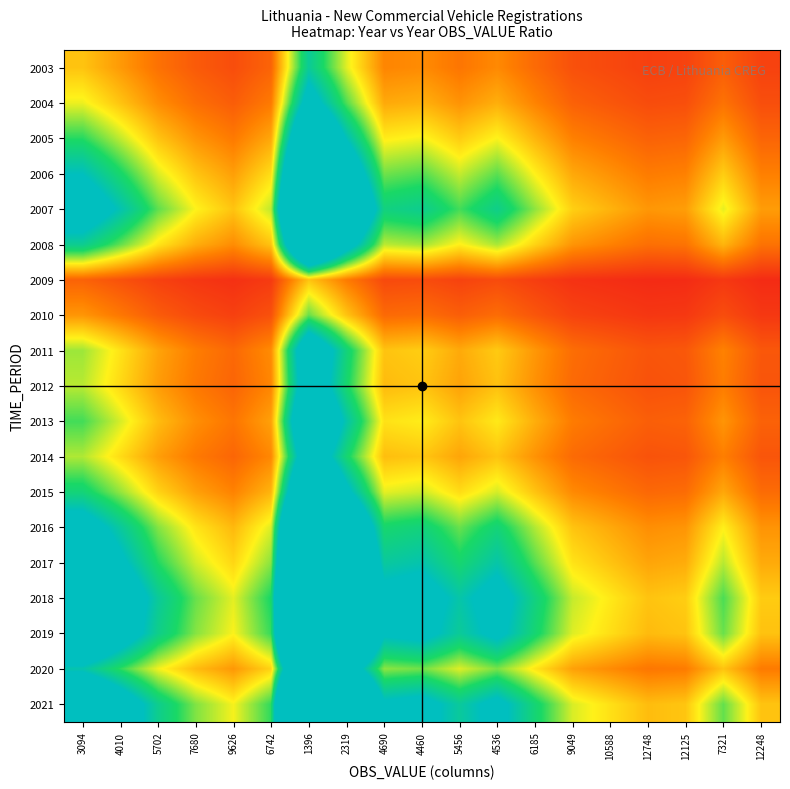

Reading right to left, transcribe all the data shown in this chart.

2003: 12248=0.3	7321=0.4	12125=0.3	12748=0.2	10588=0.3	9049=0.3	6185=0.5	4536=0.7	5456=0.6	4460=0.7	4690=0.7	2319=1.3	1396=2.2	6742=0.5	9626=0.3	7680=0.4	5702=0.5	4010=0.8	3094=1.0
2004: 12248=0.3	7321=0.5	12125=0.3	12748=0.3	10588=0.4	9049=0.4	6185=0.6	4536=0.9	5456=0.7	4460=0.9	4690=0.9	2319=1.7	1396=2.9	6742=0.6	9626=0.4	7680=0.5	5702=0.7	4010=1.0	3094=1.3
2005: 12248=0.5	7321=0.8	12125=0.5	12748=0.4	10588=0.5	9049=0.6	6185=0.9	4536=1.3	5456=1.0	4460=1.3	4690=1.2	2319=2.5	1396=4.1	6742=0.8	9626=0.6	7680=0.7	5702=1.0	4010=1.4	3094=1.8
2006: 12248=0.6	7321=1.0	12125=0.6	12748=0.6	10588=0.7	9049=0.8	6185=1.2	4536=1.7	5456=1.4	4460=1.7	4690=1.6	2319=3.3	1396=5.5	6742=1.1	9626=0.8	7680=1.0	5702=1.3	4010=1.9	3094=2.5
2007: 12248=0.8	7321=1.3	12125=0.8	12748=0.8	10588=0.9	9049=1.1	6185=1.6	4536=2.1	5456=1.8	4460=2.2	4690=2.1	2319=4.2	1396=6.9	6742=1.4	9626=1.0	7680=1.3	5702=1.7	4010=2.4	3094=3.1
2008: 12248=0.6	7321=0.9	12125=0.6	12748=0.5	10588=0.6	9049=0.7	6185=1.1	4536=1.5	5456=1.2	4460=1.5	4690=1.4	2319=2.9	1396=4.8	6742=1.0	9626=0.7	7680=0.9	5702=1.2	4010=1.7	3094=2.2
2009: 12248=0.1	7321=0.2	12125=0.1	12748=0.1	10588=0.1	9049=0.2	6185=0.2	4536=0.3	5456=0.3	4460=0.3	4690=0.3	2319=0.6	1396=1.0	6742=0.2	9626=0.1	7680=0.2	5702=0.2	4010=0.3	3094=0.5
2010: 12248=0.2	7321=0.3	12125=0.2	12748=0.2	10588=0.2	9049=0.3	6185=0.4	4536=0.5	5456=0.4	4460=0.5	4690=0.5	2319=1.0	1396=1.7	6742=0.3	9626=0.2	7680=0.3	5702=0.4	4010=0.6	3094=0.7
2011: 12248=0.4	7321=0.6	12125=0.4	12748=0.4	10588=0.4	9049=0.5	6185=0.8	4536=1.0	5456=0.9	4460=1.1	4690=1.0	2319=2.0	1396=3.4	6742=0.7	9626=0.5	7680=0.6	5702=0.8	4010=1.2	3094=1.5
2012: 12248=0.4	7321=0.6	12125=0.4	12748=0.3	10588=0.4	9049=0.5	6185=0.7	4536=1.0	5456=0.8	4460=1.0	4690=1.0	2319=1.9	1396=3.2	6742=0.7	9626=0.5	7680=0.6	5702=0.8	4010=1.1	3094=1.4
2013: 12248=0.4	7321=0.7	12125=0.4	12748=0.4	10588=0.5	9049=0.6	6185=0.9	4536=1.2	5456=1.0	4460=1.2	4690=1.2	2319=2.4	1396=3.9	6742=0.8	9626=0.6	7680=0.7	5702=1.0	4010=1.4	3094=1.8
2014: 12248=0.4	7321=0.6	12125=0.4	12748=0.4	10588=0.4	9049=0.5	6185=0.7	4536=1.0	5456=0.8	4460=1.0	4690=1.0	2319=2.0	1396=3.2	6742=0.7	9626=0.5	7680=0.6	5702=0.8	4010=1.1	3094=1.5
2015: 12248=0.5	7321=0.8	12125=0.5	12748=0.5	10588=0.6	9049=0.7	6185=1.0	4536=1.4	5456=1.1	4460=1.4	4690=1.3	2319=2.7	1396=4.4	6742=0.9	9626=0.6	7680=0.8	5702=1.1	4010=1.5	3094=2.0
2016: 12248=0.7	7321=1.2	12125=0.7	12748=0.7	10588=0.9	9049=1.0	6185=1.5	4536=2.0	5456=1.7	4460=2.0	4690=1.9	2319=3.9	1396=6.5	6742=1.3	9626=0.9	7680=1.2	5702=1.6	4010=2.3	3094=2.9
2017: 12248=0.9	7321=1.4	12125=0.9	12748=0.8	10588=1.0	9049=1.2	6185=1.7	4536=2.3	5456=1.9	4460=2.4	4690=2.3	2319=4.6	1396=7.6	6742=1.6	9626=1.1	7680=1.4	5702=1.9	4010=2.6	3094=3.4
2018: 12248=1.0	7321=1.7	12125=1.1	12748=1.0	10588=1.2	9049=1.4	6185=2.1	4536=2.8	5456=2.3	4460=2.9	4690=2.7	2319=5.5	1396=9.1	6742=1.9	9626=1.3	7680=1.7	5702=2.2	4010=3.2	3094=4.1
2019: 12248=1.0	7321=1.7	12125=1.0	12748=1.0	10588=1.1	9049=1.3	6185=2.0	4536=2.7	5456=2.2	4460=2.7	4690=2.6	2319=5.2	1396=8.7	6742=1.8	9626=1.3	7680=1.6	5702=2.1	4010=3.0	3094=3.9
2020: 12248=0.6	7321=1.0	12125=0.6	12748=0.6	10588=0.7	9049=0.8	6185=1.2	4536=1.6	5456=1.3	4460=1.6	4690=1.6	2319=3.2	1396=5.2	6742=1.1	9626=0.8	7680=1.0	5702=1.3	4010=1.8	3094=2.4
2021: 12248=1.0	7321=1.7	12125=1.0	12748=1.0	10588=1.2	9049=1.4	6185=2.0	4536=2.7	5456=2.2	4460=2.7	4690=2.6	2319=5.3	1396=8.8	6742=1.8	9626=1.3	7680=1.6	5702=2.1	4010=3.1	3094=4.0